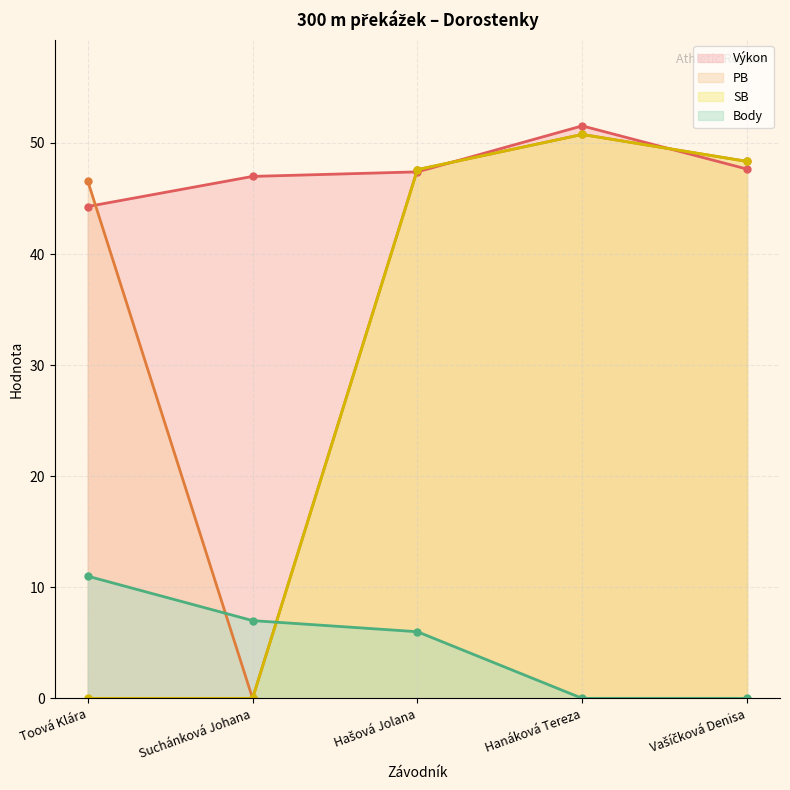

Reading right to left, what are all the values shown in this chart?

Výkon: Vašíčková Denisa=47.6	Hanáková Tereza=51.5	Hašová Jolana=47.4	Suchánková Johana=47.0	Toová Klára=44.3
PB: Vašíčková Denisa=48.3	Hanáková Tereza=50.8	Hašová Jolana=47.6	Suchánková Johana=0.0	Toová Klára=46.6
SB: Vašíčková Denisa=48.3	Hanáková Tereza=50.8	Hašová Jolana=47.6	Suchánková Johana=0.0	Toová Klára=0.0
Body: Vašíčková Denisa=0.0	Hanáková Tereza=0.0	Hašová Jolana=6.0	Suchánková Johana=7.0	Toová Klára=11.0